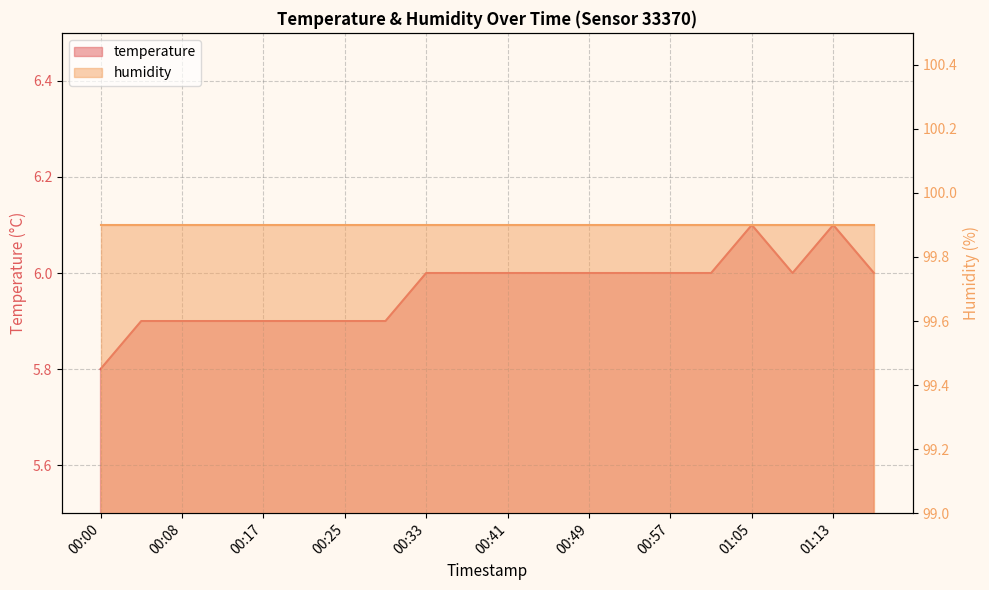

Reading left to right, extract all data points from this chart.

00:00=5.8	00:04=5.9	00:08=5.9	00:12=5.9	00:17=5.9	00:21=5.9	00:25=5.9	00:29=5.9	00:33=6.0	00:37=6.0	00:41=6.0	00:45=6.0	00:49=6.0	00:53=6.0	00:57=6.0	01:01=6.0	01:05=6.1	01:09=6.0	01:13=6.1	01:17=6.0